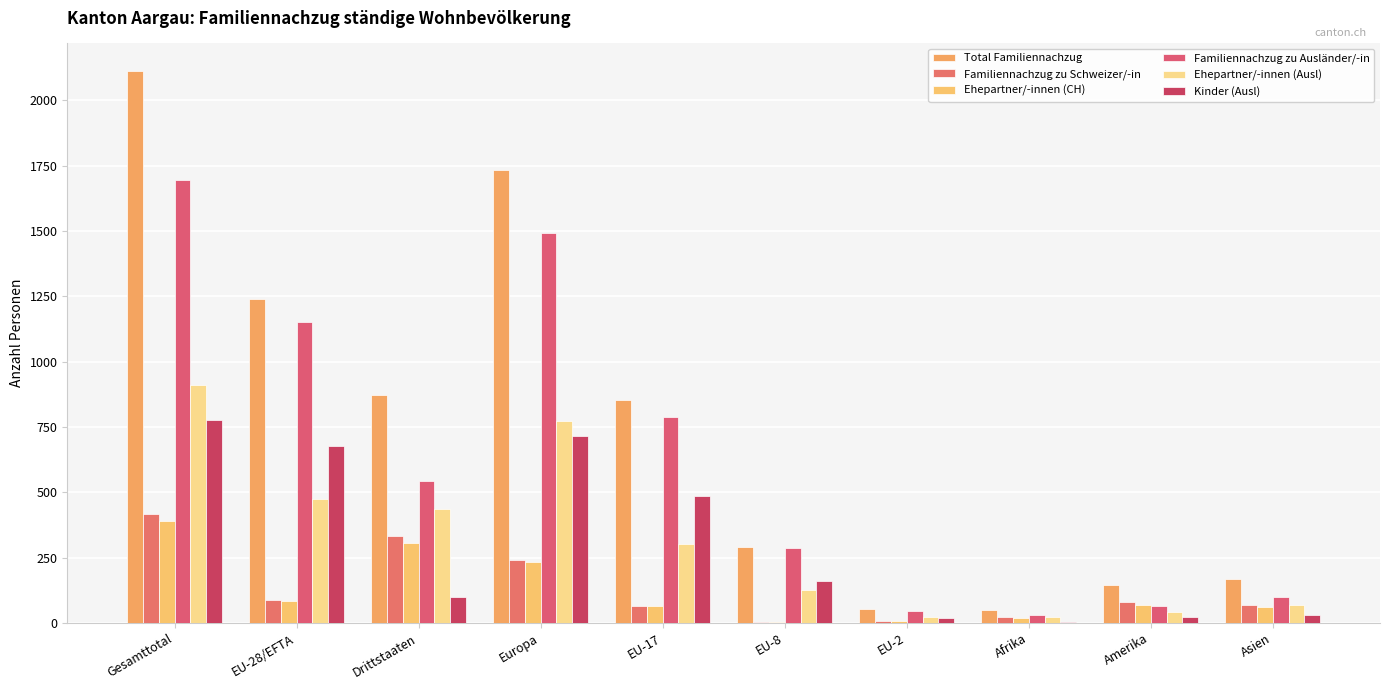

At how many categories does at least one series exceed 309?

5